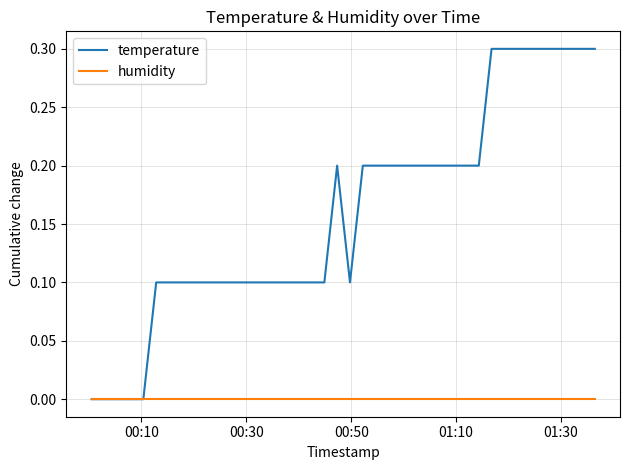

List the series in order of their overall mean, highest first.

temperature, humidity